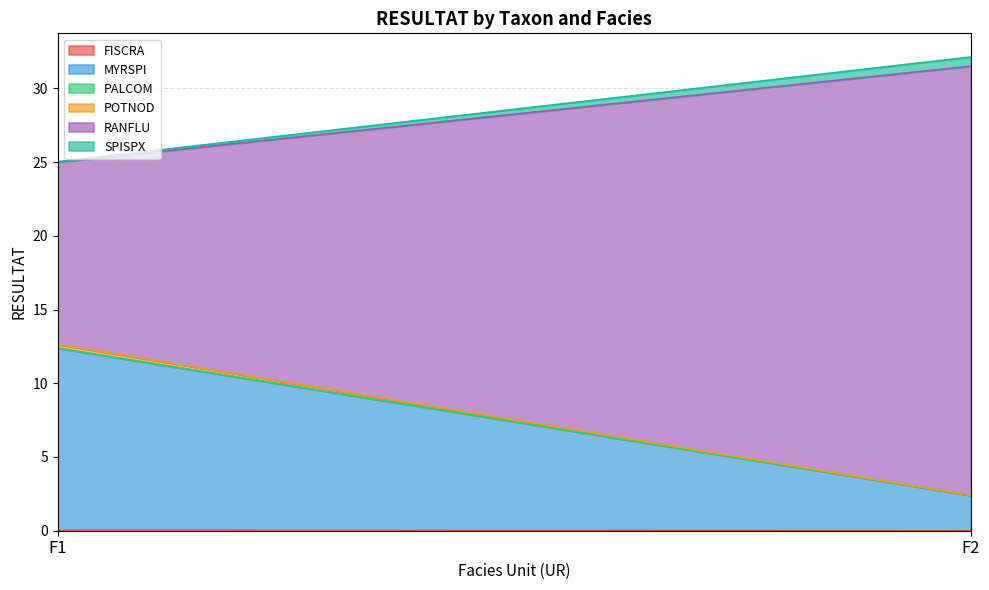

What is the highest value of the POTNOD series?

0.2